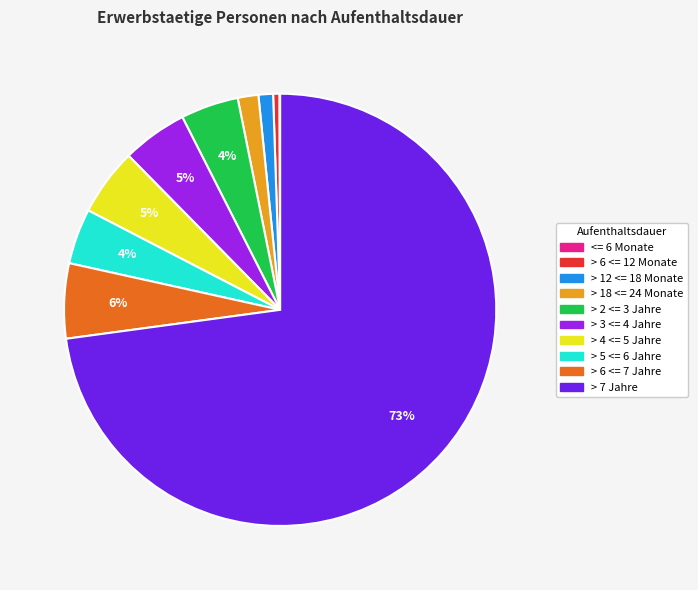

Between > 6 <= 7 Jahre and > 4 <= 5 Jahre, which is larger?

> 6 <= 7 Jahre